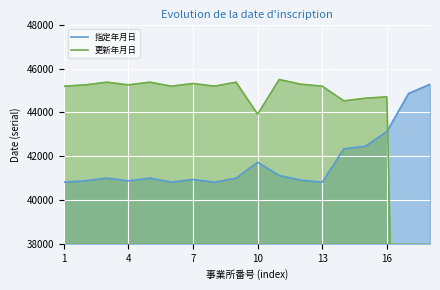

Rank the series by their maximum value, from lowest to highest.

指定年月日, 更新年月日